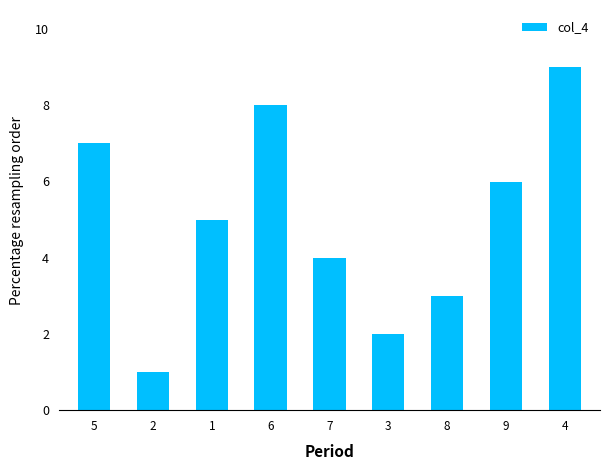

Rank the categories by value from highest to lowest.

4, 6, 5, 9, 1, 7, 8, 3, 2